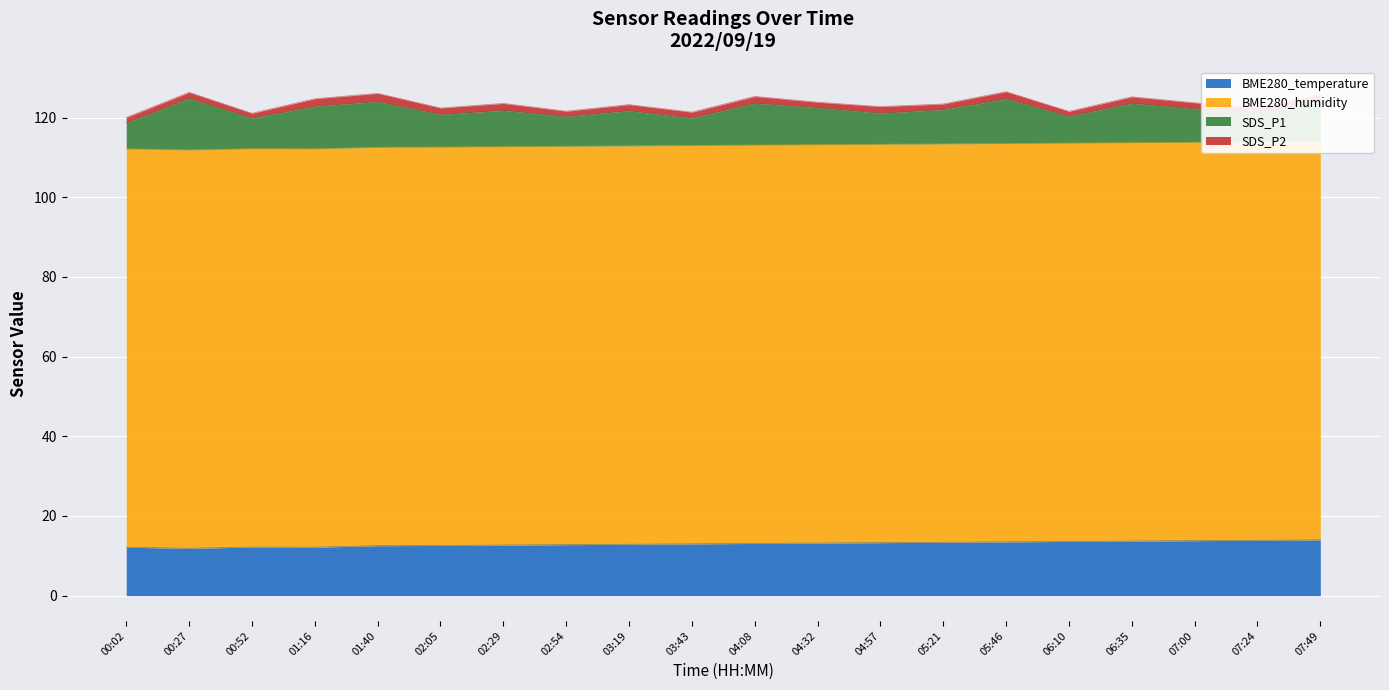

Reading right to left, list all the values displayed in this chart.

BME280_temperature: 14.0	13.9	13.8	13.7	13.6	13.5	13.4	13.3	13.2	13.1	13.0	12.9	12.8	12.7	12.6	12.5	12.2	12.2	11.9	12.2
BME280_humidity: 100.0	100.0	100.0	100.0	100.0	100.0	100.0	100.0	100.0	100.0	100.0	100.0	100.0	100.0	100.0	100.0	100.0	100.0	100.0	100.0
SDS_P1: 10.1	7.2	8.4	9.9	6.7	11.2	8.6	7.8	9.3	10.5	6.9	8.8	7.5	9.1	8.2	11.5	10.7	7.7	12.9	6.5
SDS_P2: 1.7	1.4	1.5	1.6	1.2	1.8	1.4	1.6	1.4	1.7	1.4	1.6	1.3	1.8	1.6	2.0	1.9	1.2	1.5	1.4